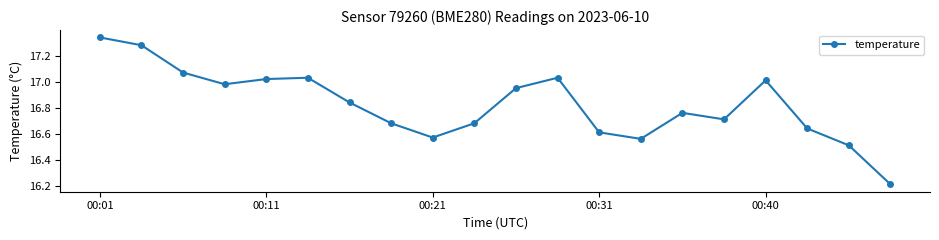

What is the difference between the maximum and minimum values?

1.1